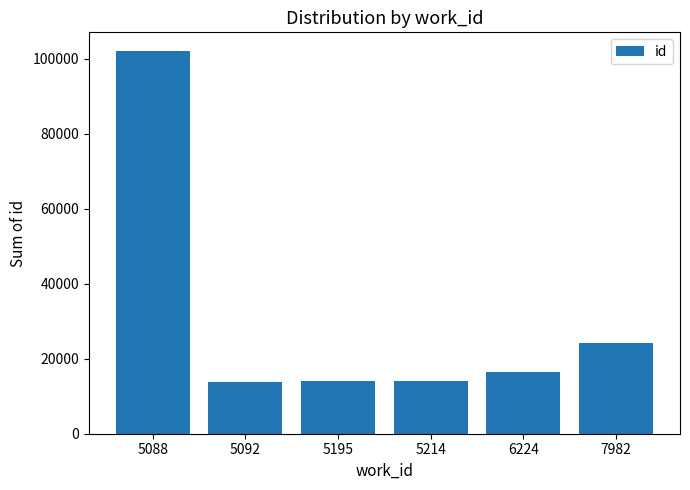

Which category has the highest value across all series?

5088